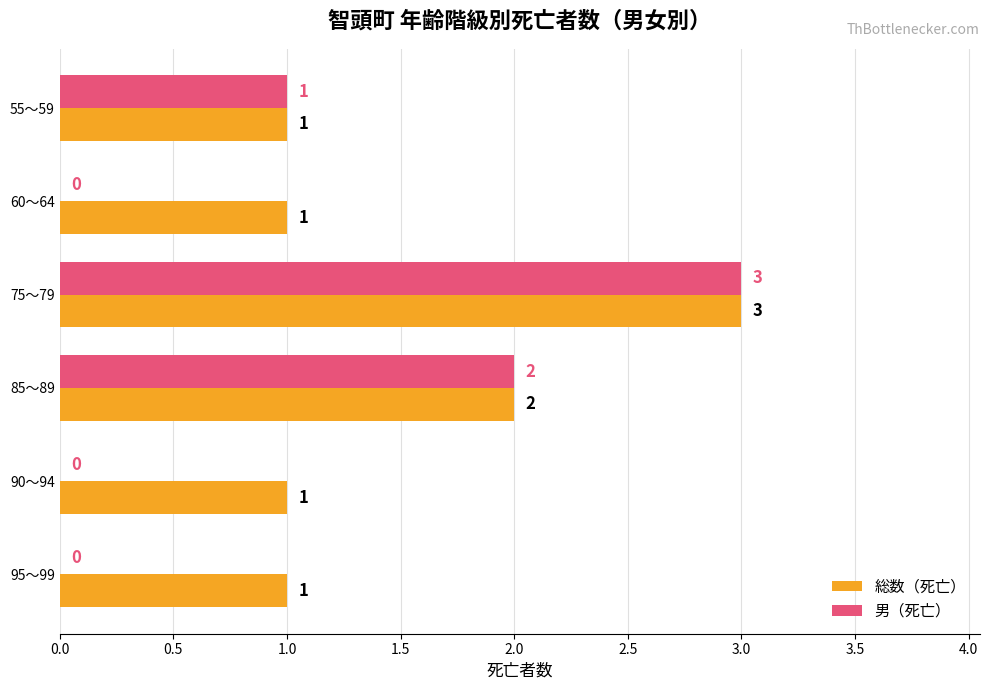

At which category is the sum across all series the highest?

75～79